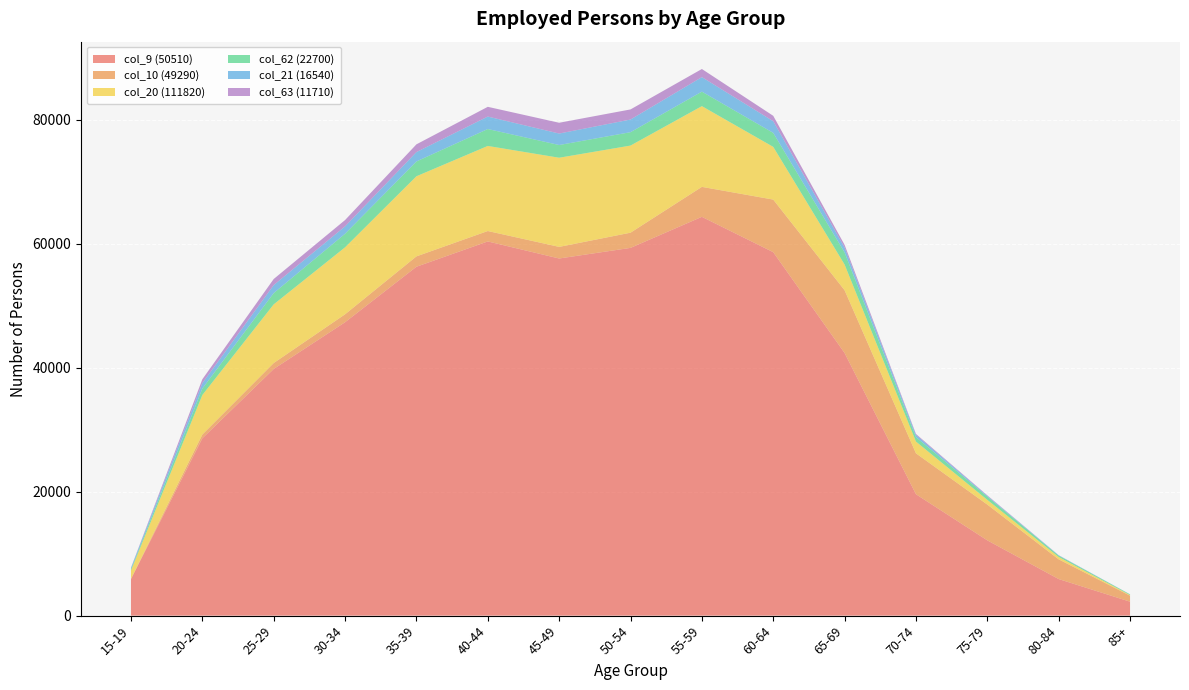

Reading left to right, list all the values displayed in this chart.

col_9 (50510): 5890	28600	39780	47320	56270	60350	57600	59310	64320	58620	42360	19580	12140	5900	2250
col_10 (49290): 60	610	960	1280	1670	1680	1870	2450	4830	8480	10120	6600	5770	3180	970
col_20 (111820): 1330	6370	9460	10800	12920	13720	14380	14050	13020	8500	4140	1890	760	380	100
col_62 (22700): 180	1040	1820	2190	2390	2730	2050	2160	2340	2260	1960	720	530	220	100
col_21 (16540): 230	870	1290	1190	1510	2010	1850	2040	2340	1880	780	360	120	50	20
col_63 (11710): 40	630	980	1020	1250	1570	1740	1630	1310	870	440	150	80	20	0